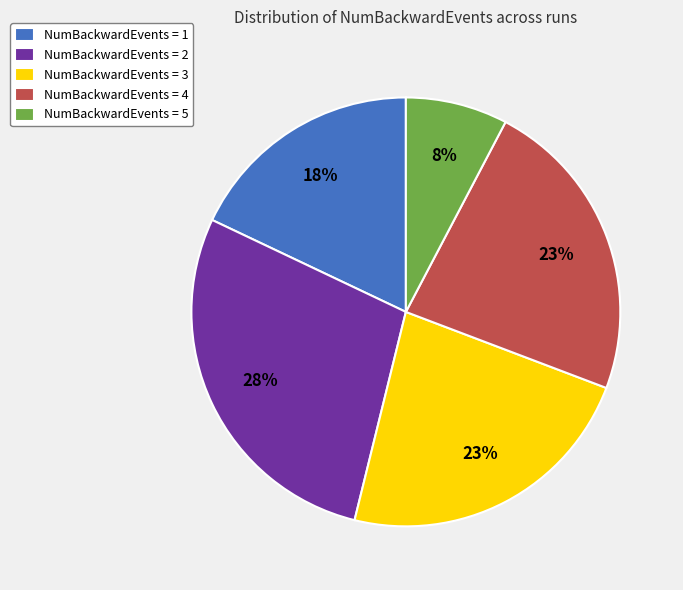

To the nearest percent, what is the difference between the NumBackwardEvents = 1 and NumBackwardEvents = 2 slice percentages?

10%